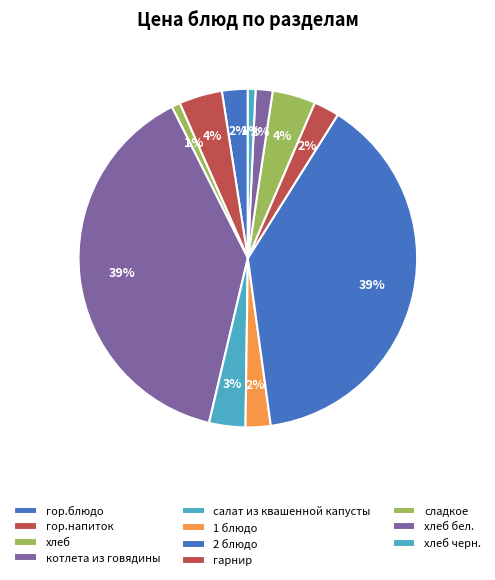

Count the number of slices in the pie.

11